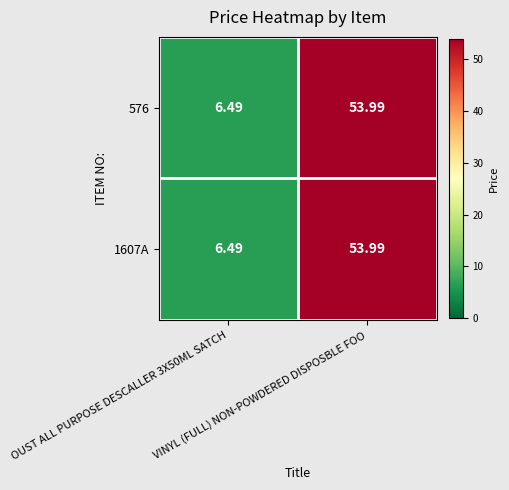

Between VINYL (FULL) NON-POWDERED DISPOSBLE FOO and OUST ALL PURPOSE DESCALLER 3X50ML SATCH, which is larger?

VINYL (FULL) NON-POWDERED DISPOSBLE FOO